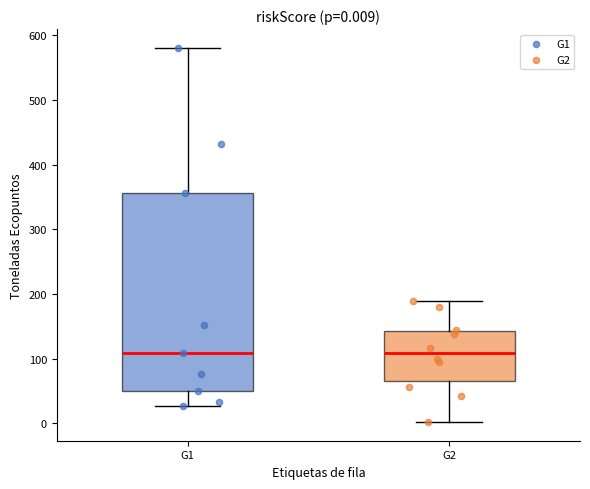

Comparing the boxes themselves (not the whiskers), which one is the tallest?

G1